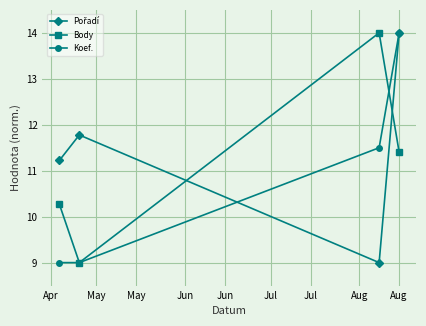

What is the maximum value shown in the chart?

14.0